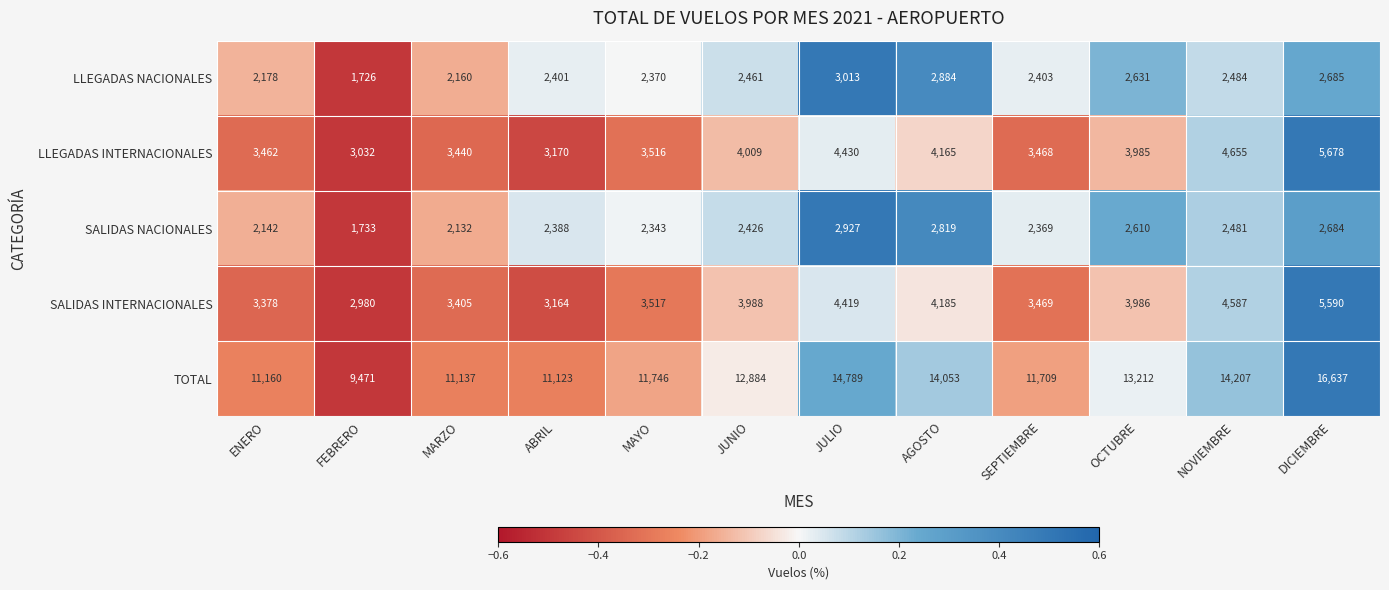

Which label corresponds to the smallest value in the chart?

FEBRERO